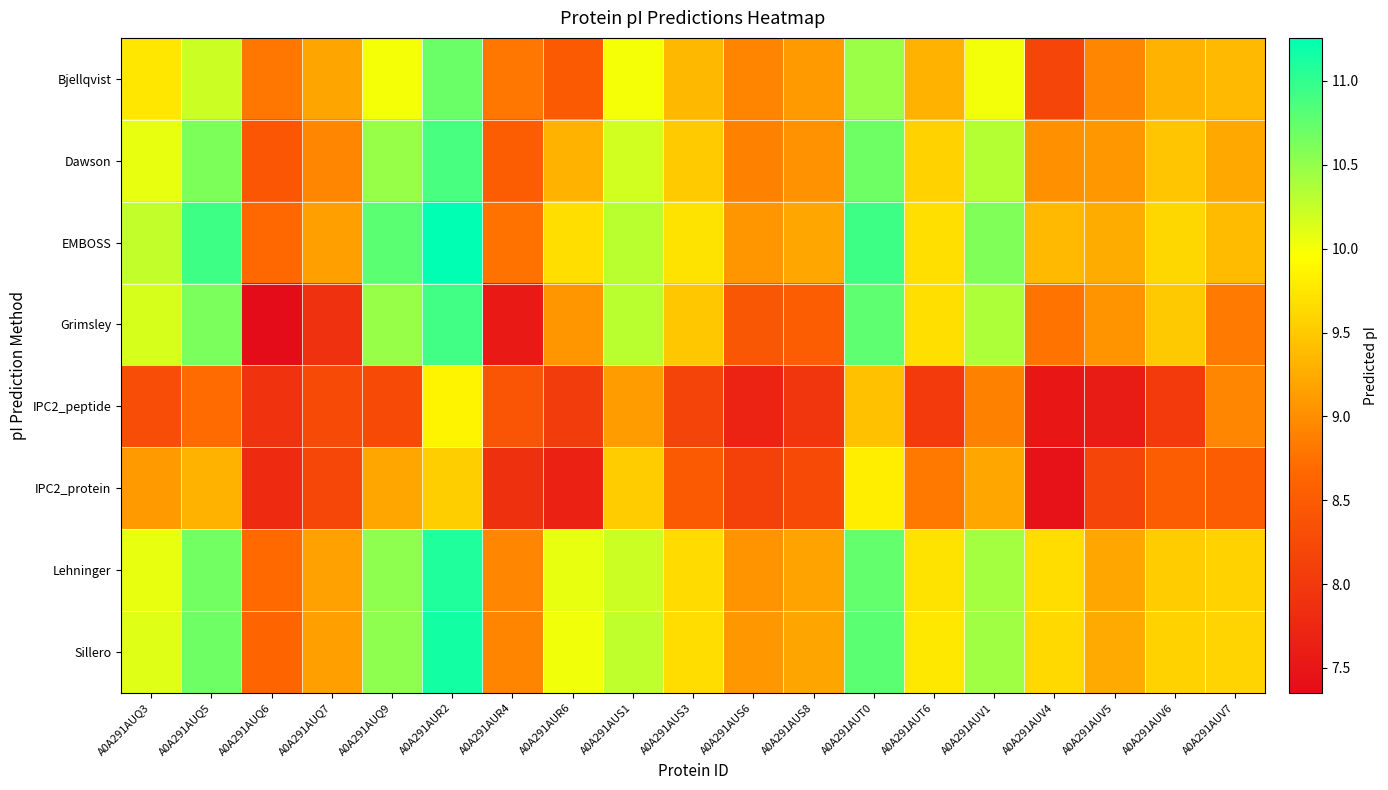

Rank the series at A0A291AUV5 from lowest to highest value.

IPC2_peptide, IPC2_protein, Bjellqvist, Grimsley, Dawson, Lehninger, Sillero, EMBOSS